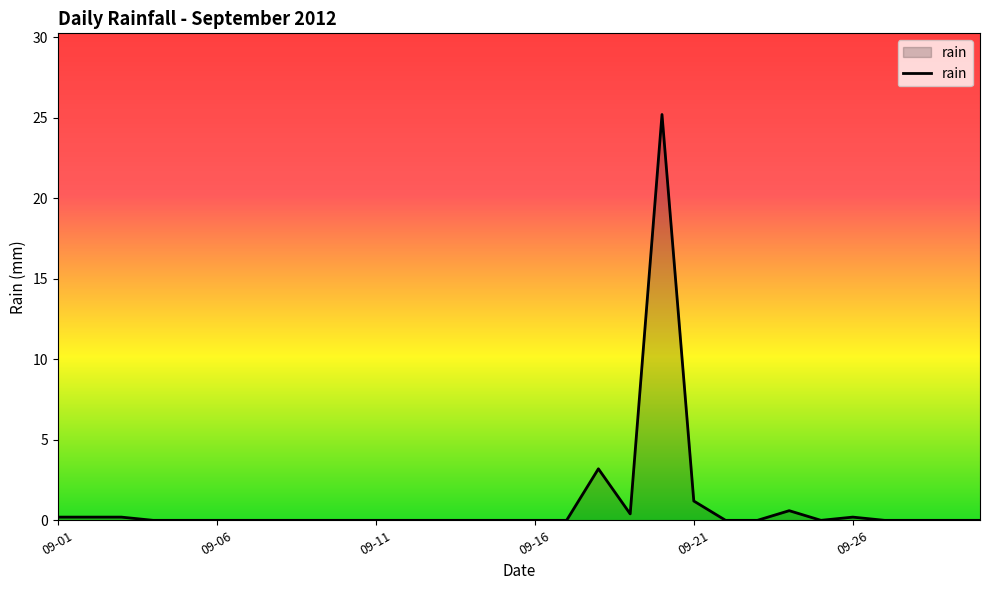

What is the greatest value displayed?

25.2